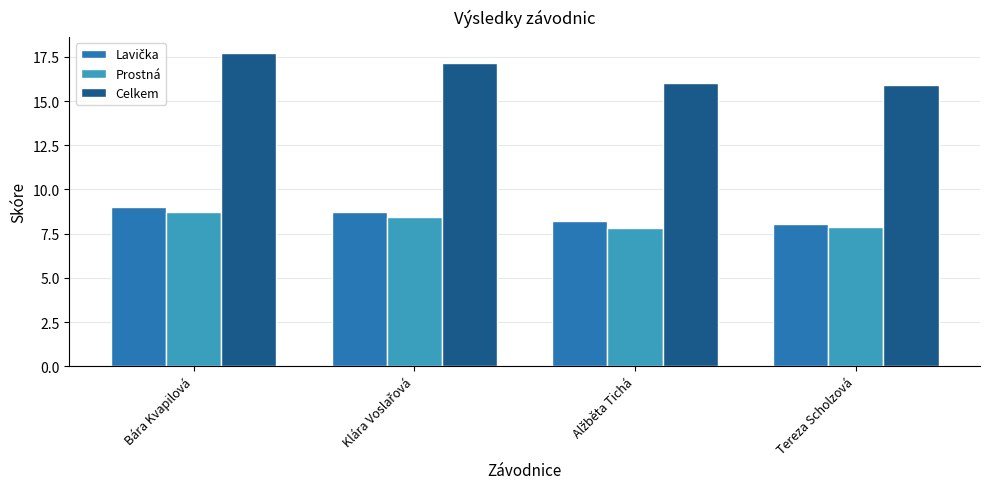

The Prostná series shows 12.3 at Tereza Scholzová. True or false?

False